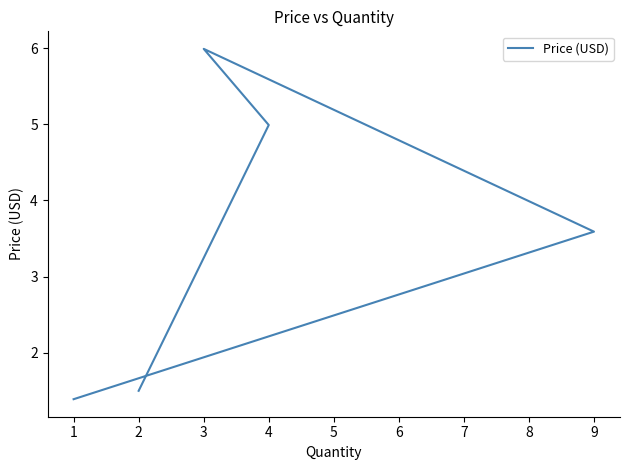

The chart shows a value of 2.3 at 2. True or false?

False